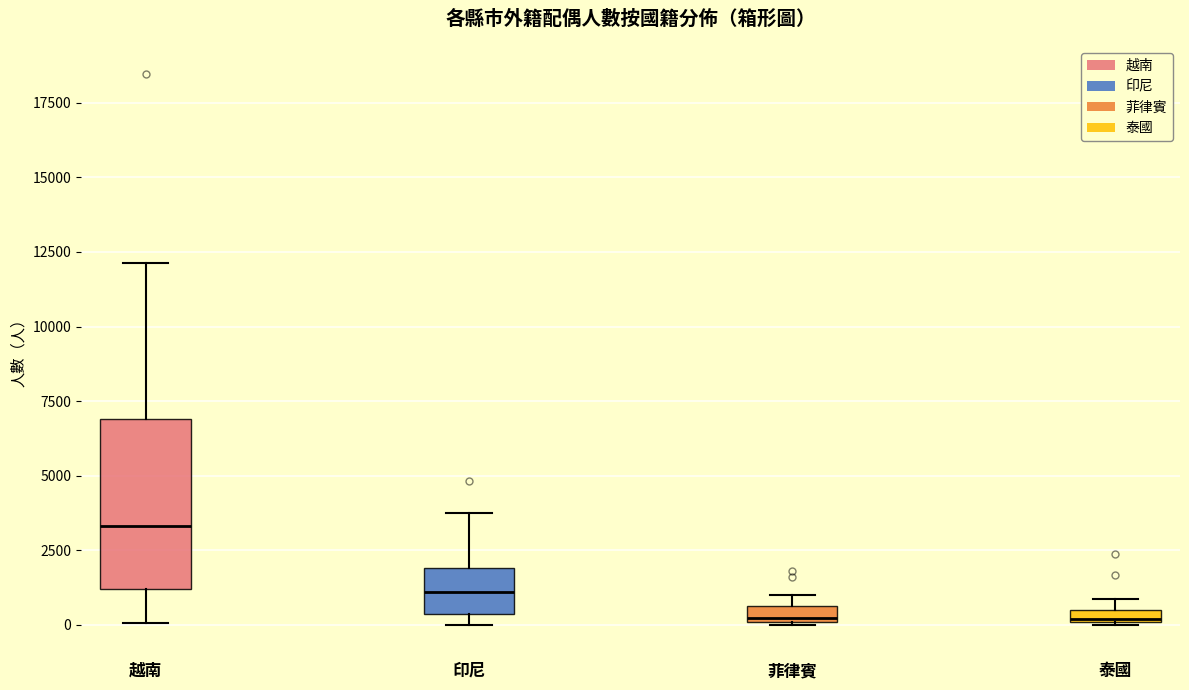

Where is the upper edge of the box for 菲律賓 on the y-axis? The values are not printed on the chart, so give them approximately, as read against the axis.

500